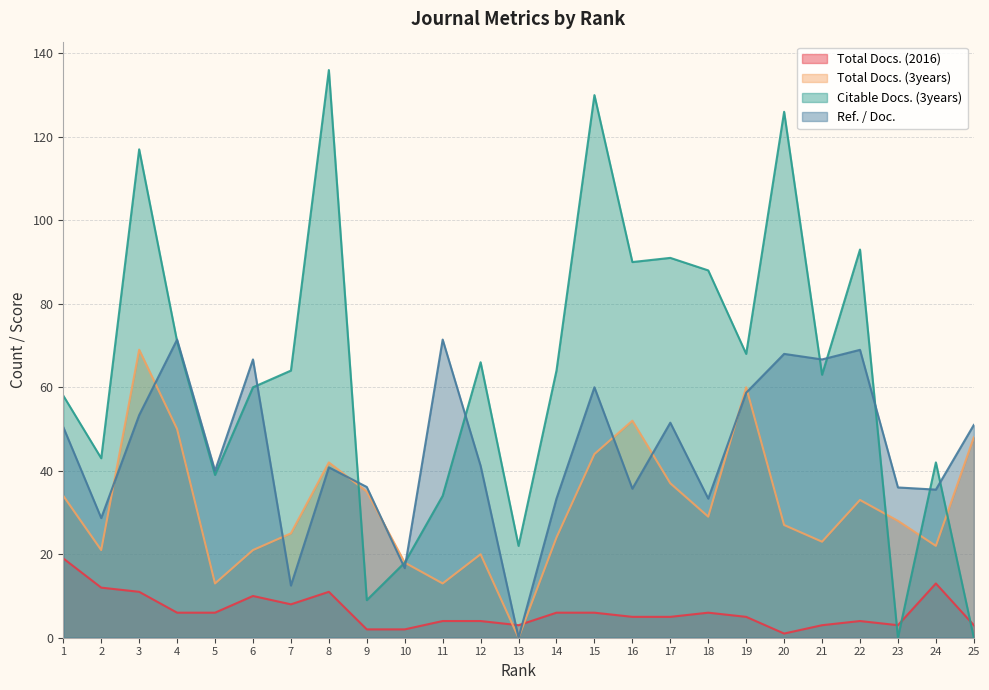

The value of Citable Docs. (3years) at 12 is 13.3. True or false?

False